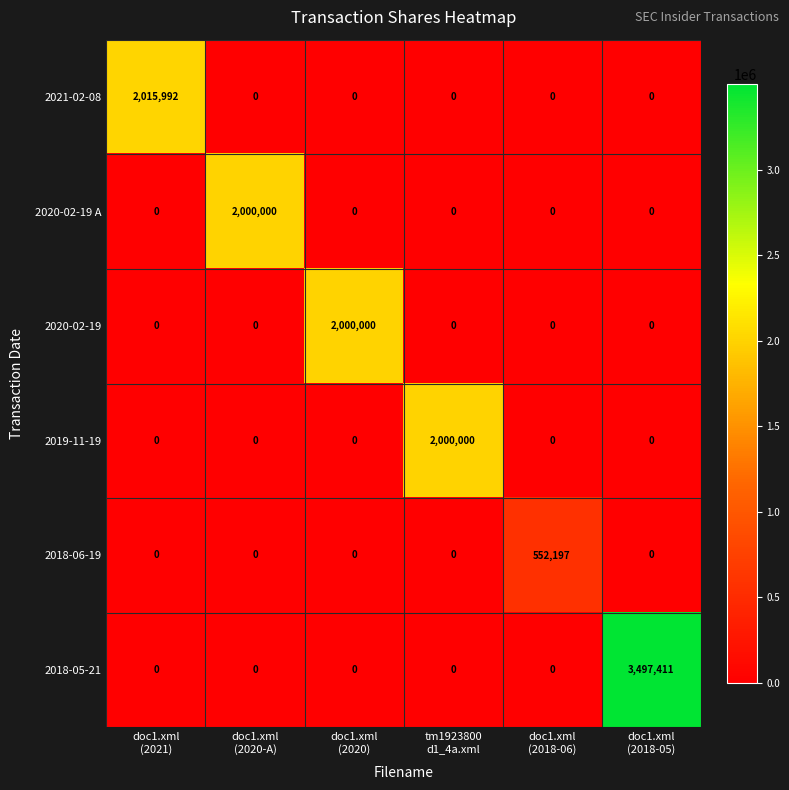

How many data points in 2018-06-19 are above 0?

1